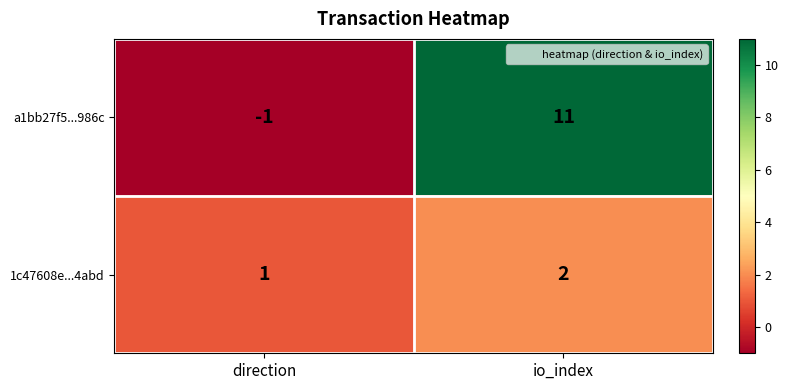

The 1c47608e...4abd series shows 3 at io_index. True or false?

False